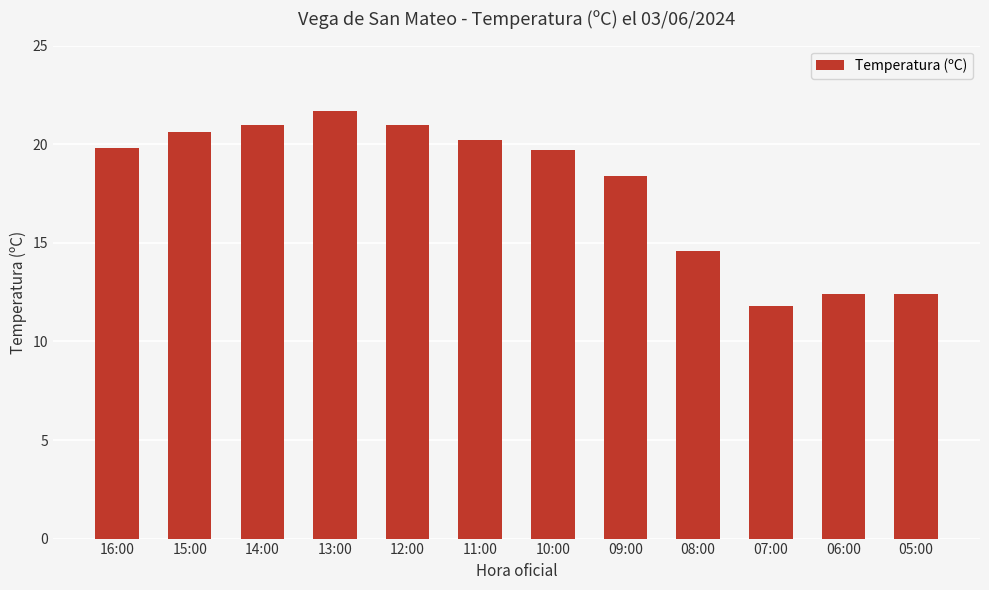

What position from the left is 09:00?

8